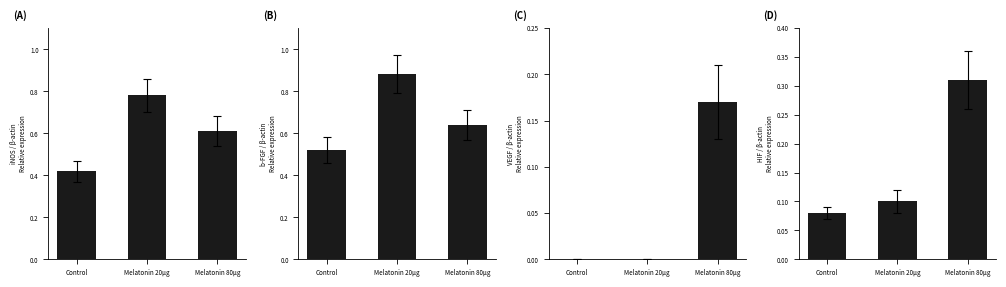

What is the value of the Melatonin 20µg bar at the 3rd from the left?

0.6